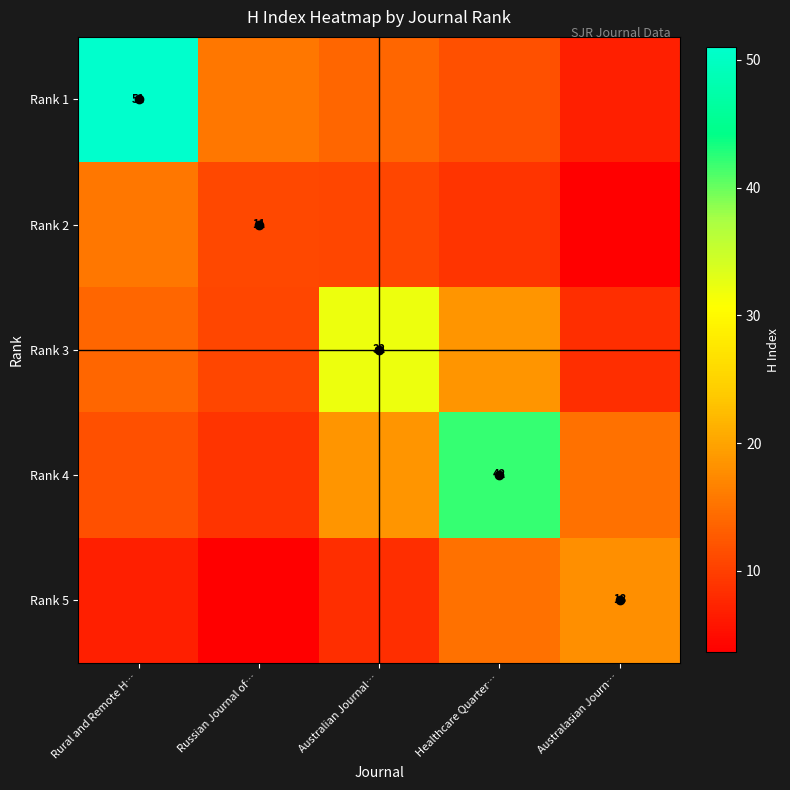

What is the maximum value for Rank 4?

42.0